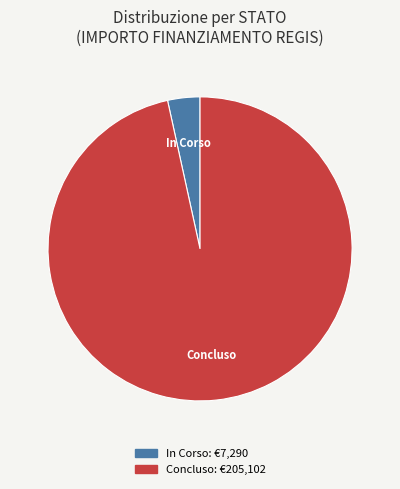

Is the sum of In Corso and Concluso greater than half?

Yes